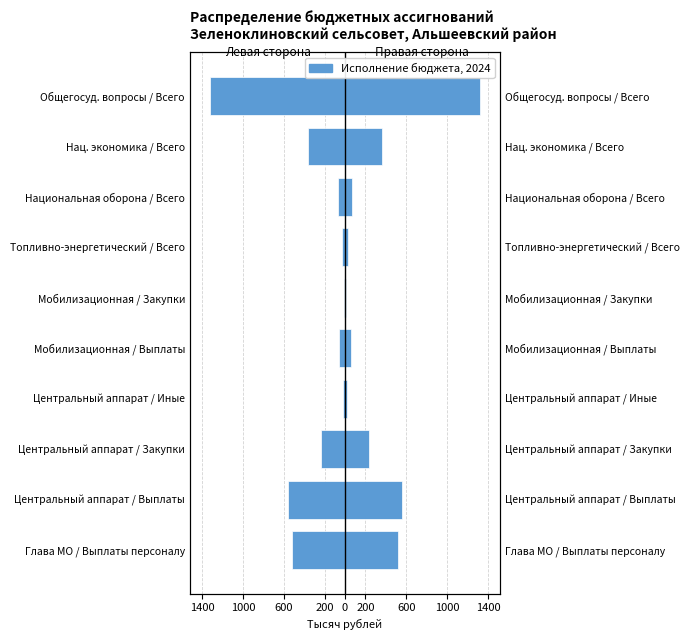

What is the difference between the second highest and second lowest values?

541588